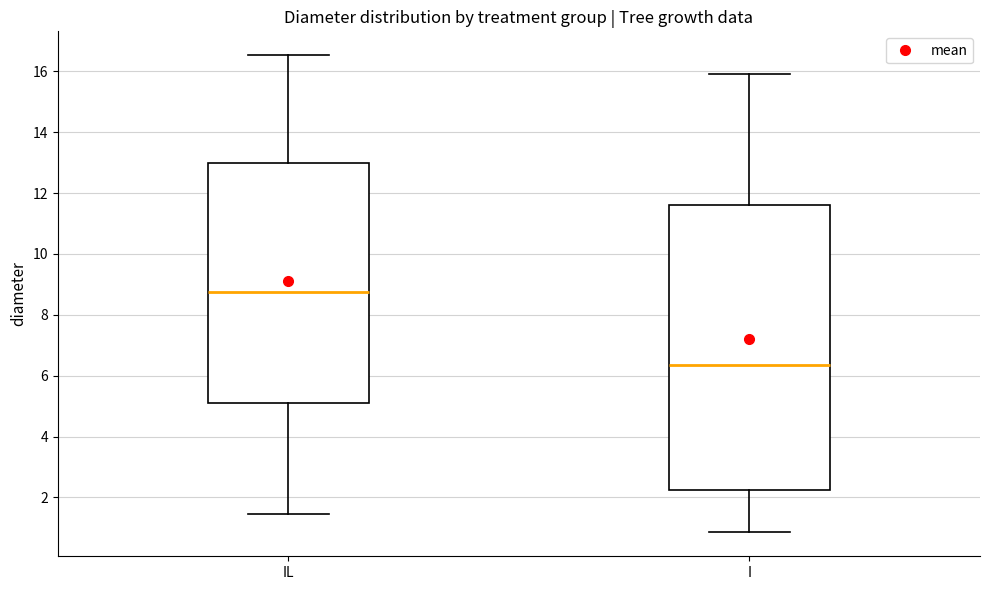

Where does the lower whisker of the box for I end on the y-axis? The values are not printed on the chart, so give them approximately, as read against the axis.

0.8